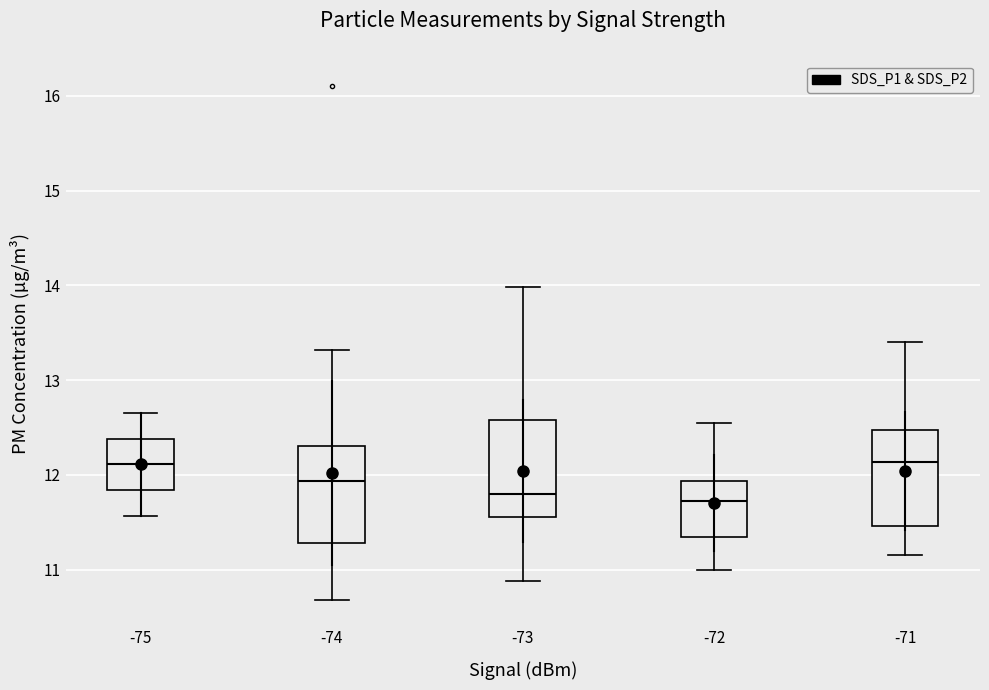

Where does the upper whisker of the box at x = -75 end on the y-axis? The values are not printed on the chart, so give them approximately, as read against the axis.

12.7